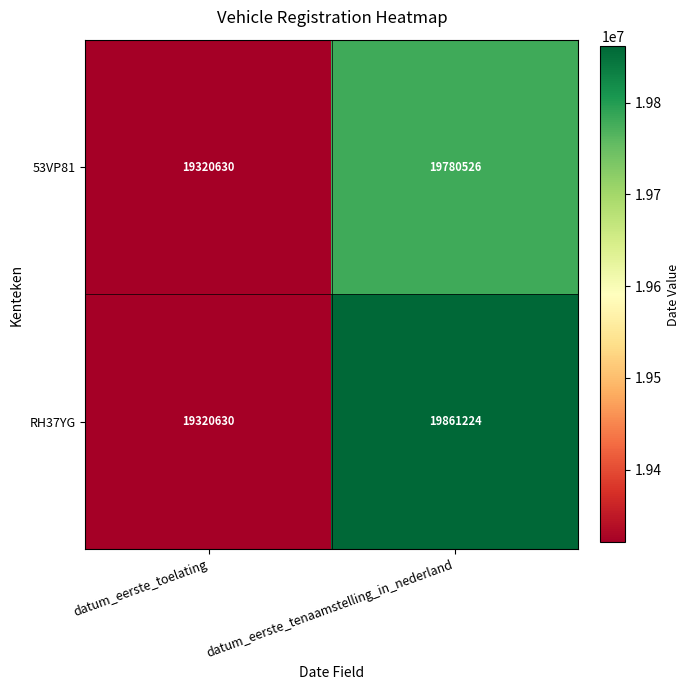

Reading left to right, what are all the values shown in this chart?

53VP81: 19320630	19780526
RH37YG: 19320630	19861224